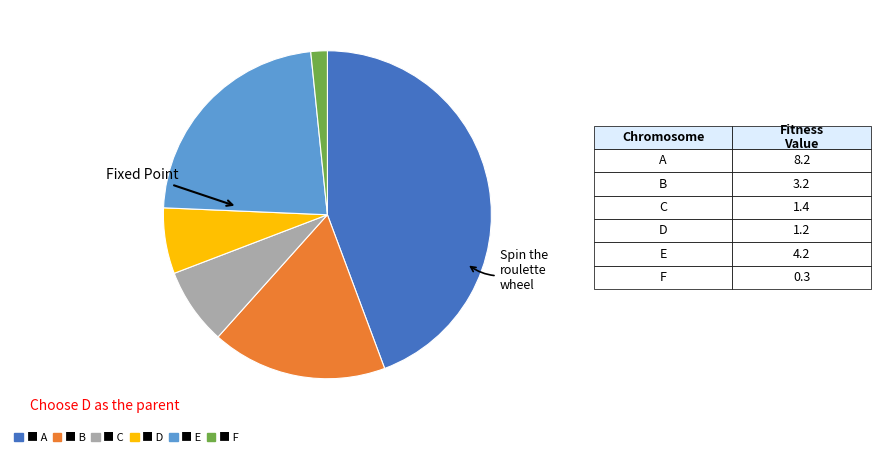

Is there a majority slice in this chart?

No